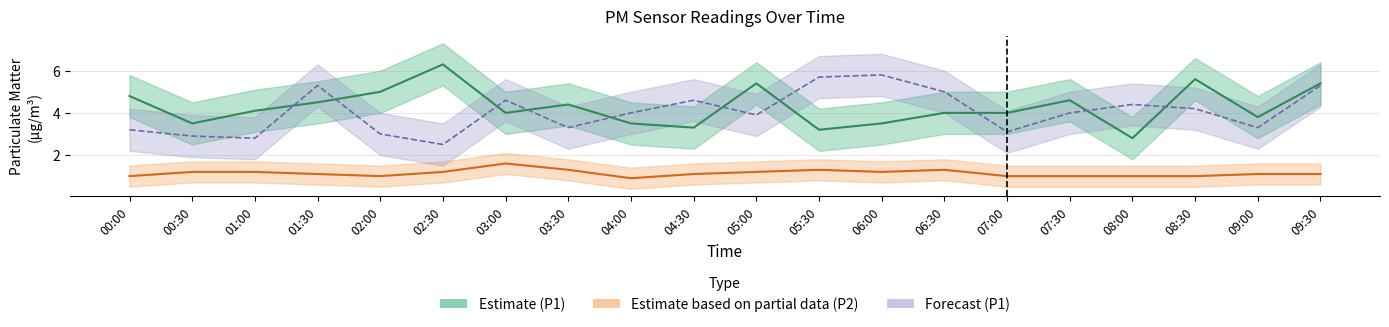

At which category does P2 (Estimate based on partial data) reach its first local valley?

02:00